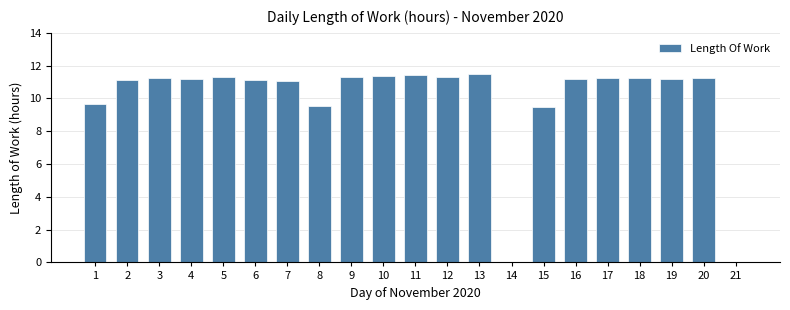

The chart shows a value of 15.6 at 6. True or false?

False